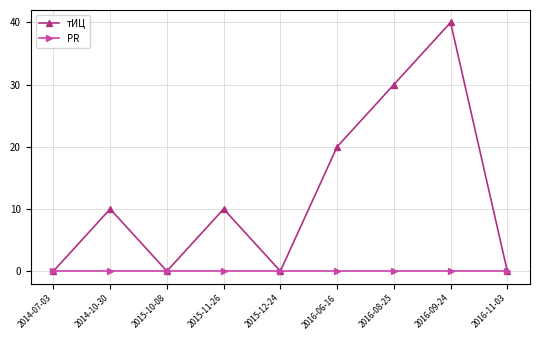

What position from the left is 2016-06-16?

6